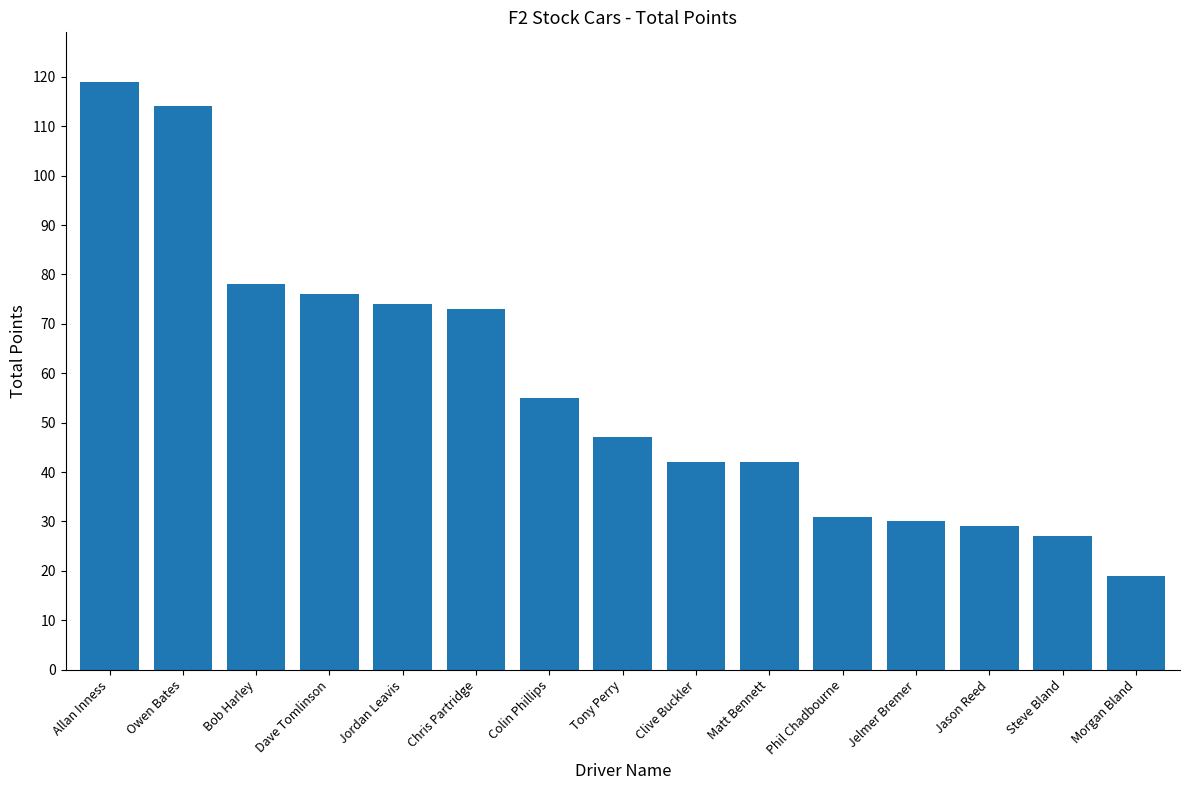

Count the number of categories in the chart.

15